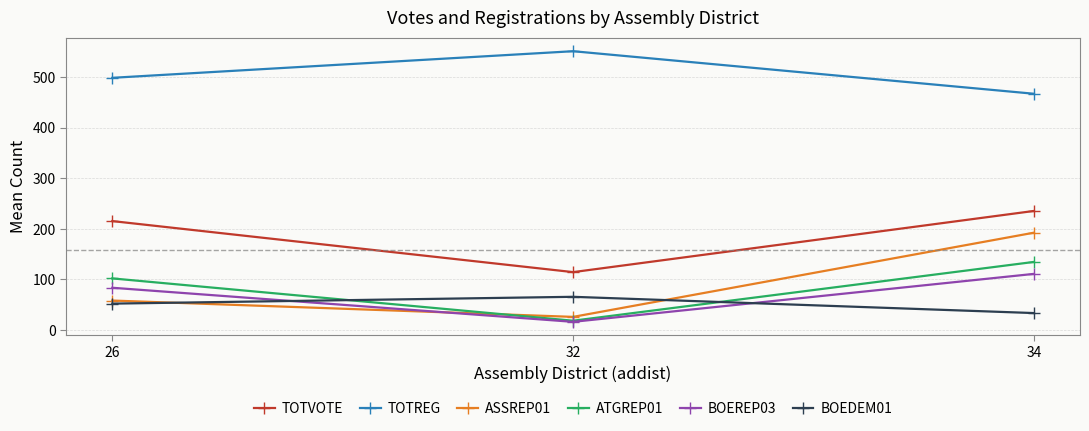

What is the value of the BOEDEM01 point at the 2nd from the left?

65.5